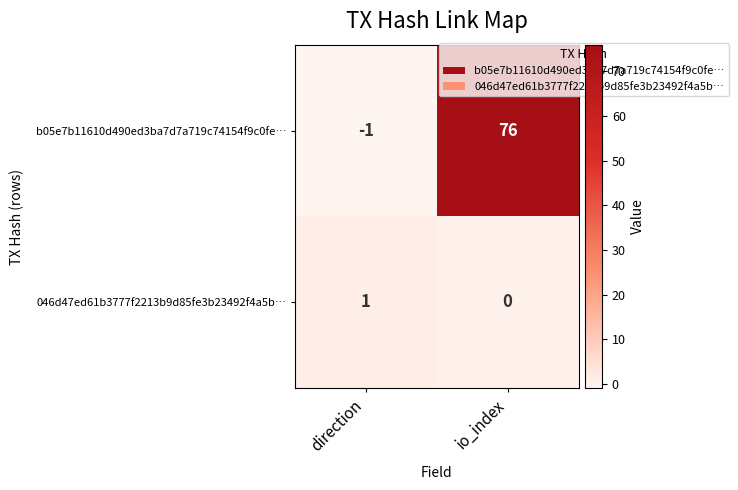

Count the number of data series in this chart.

2